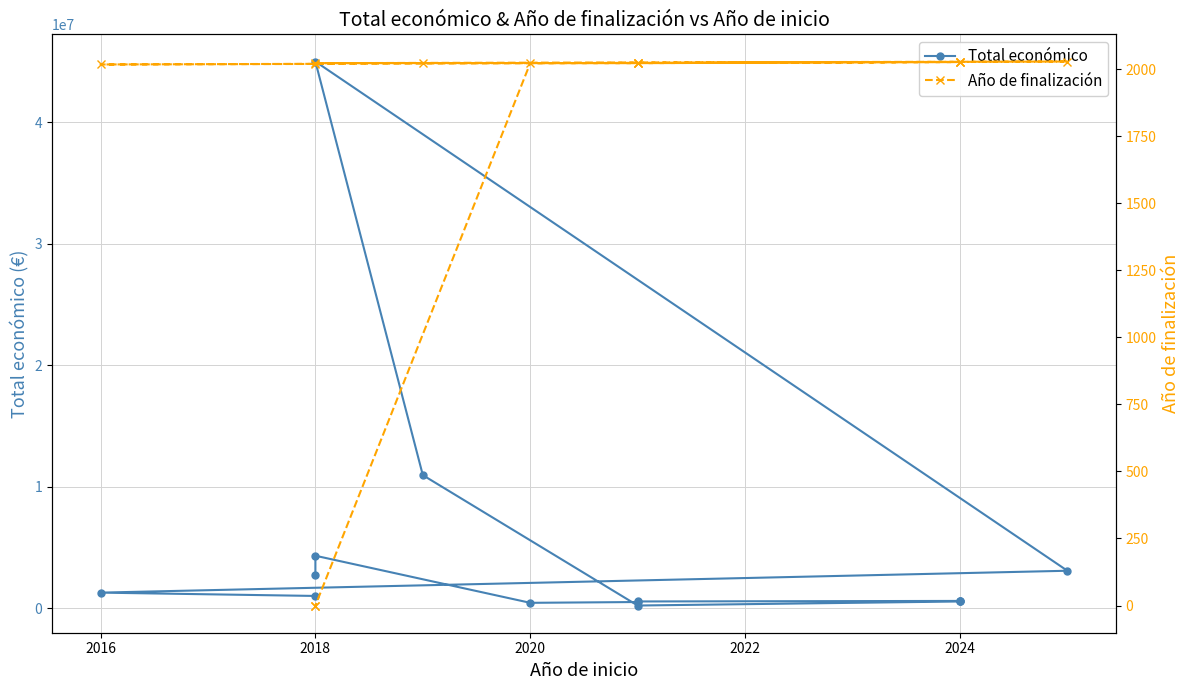

List the series in order of their overall mean, lowest first.

Año de finalización, Total económico